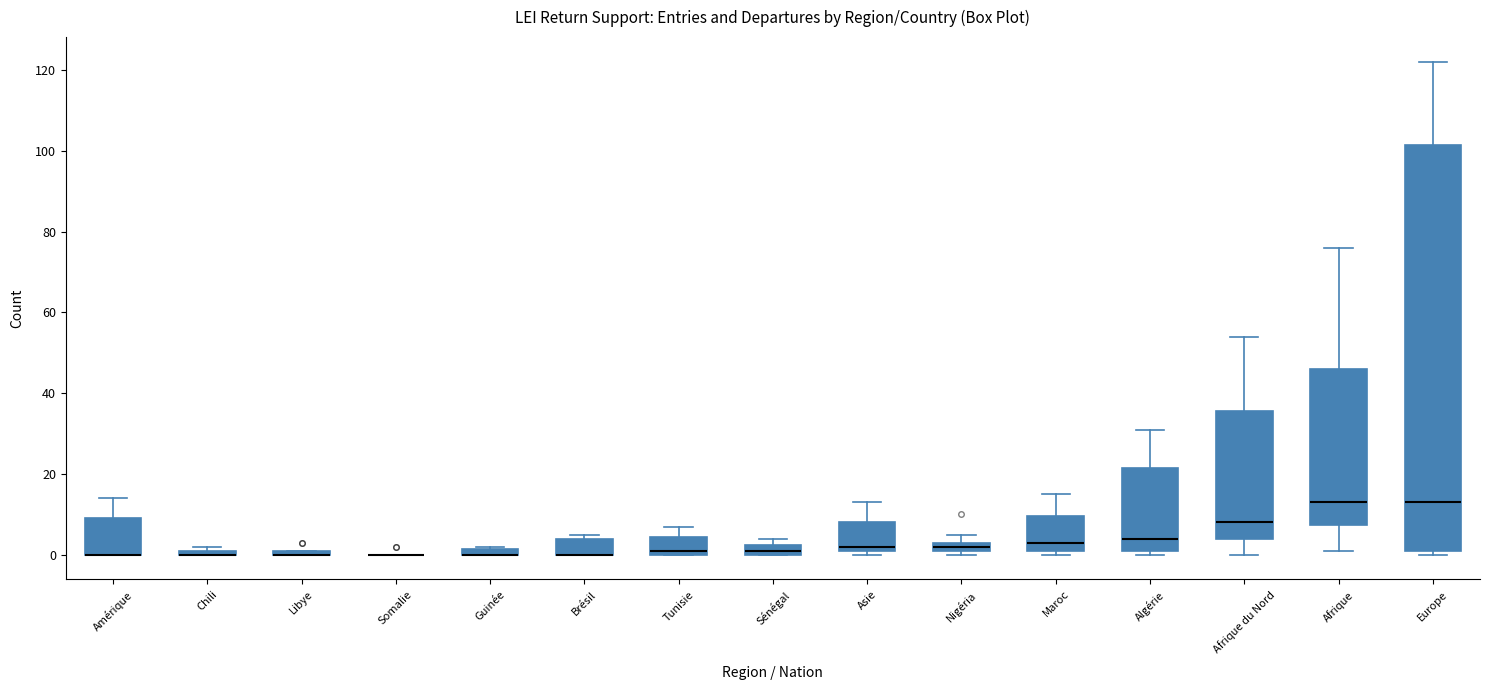

Which box is the tallest, from its lower edge to its upper edge?

Europe